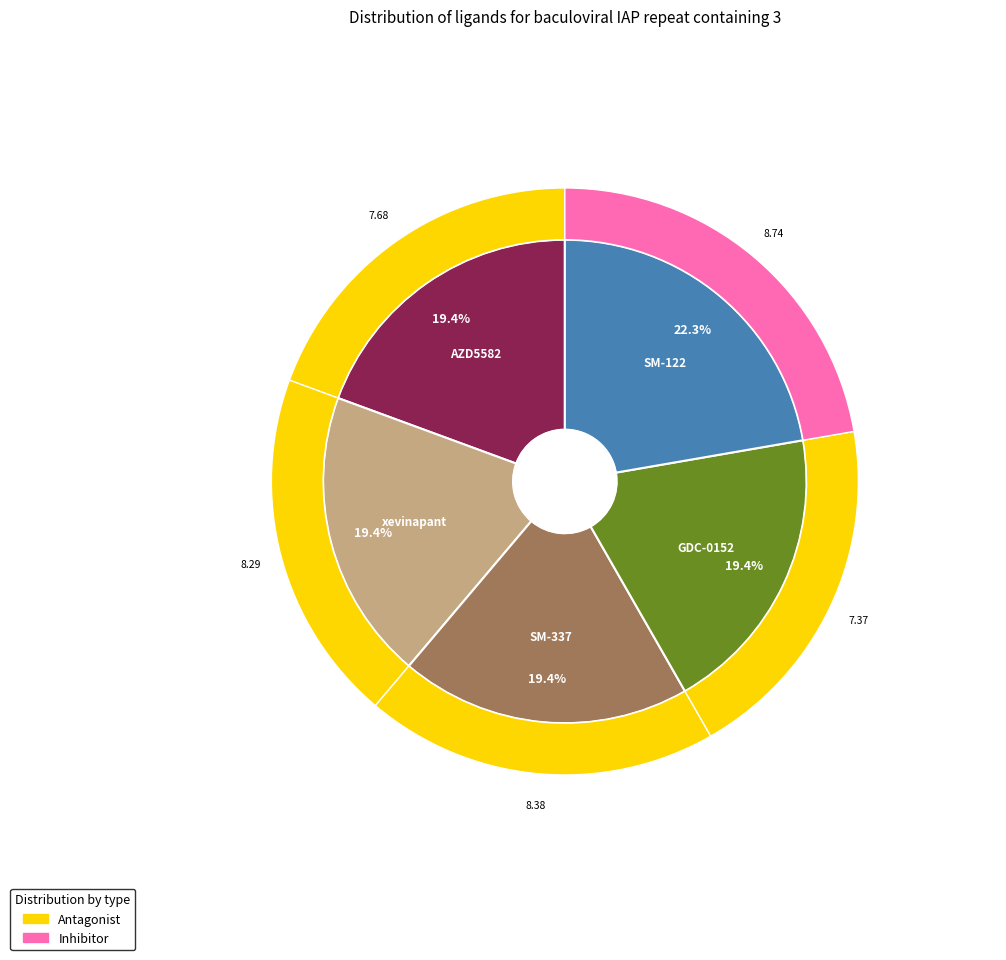

To the nearest percent, what is the combined percentage of SM-122 and xevinapant?

42%